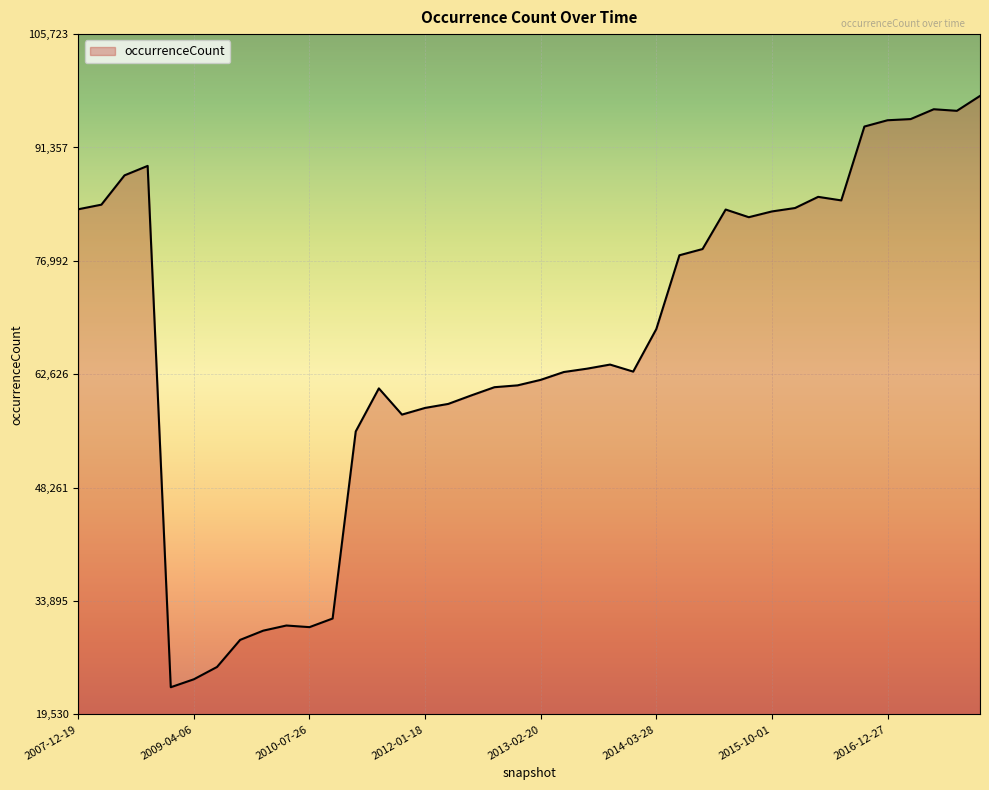

What is the minimum value shown in the chart?

22977